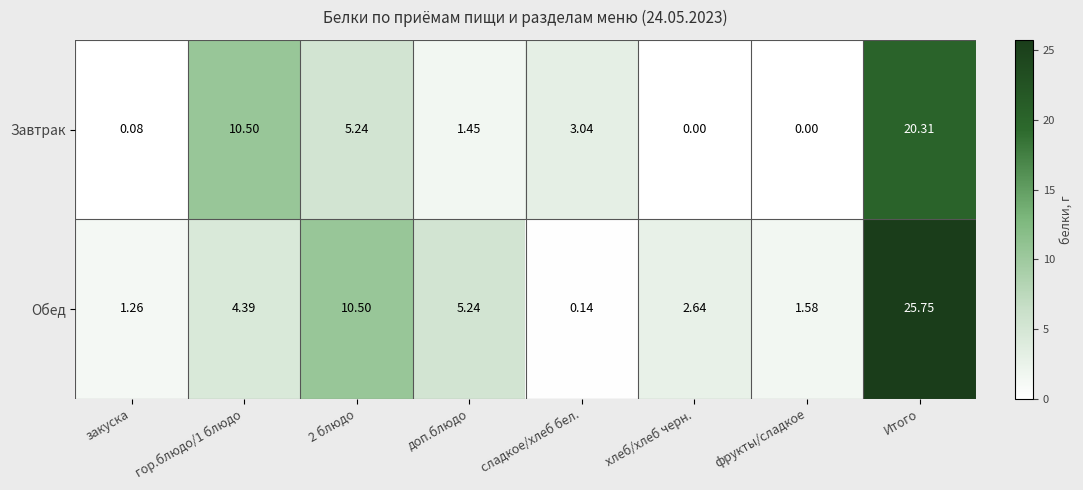

What is the total value across all series at сладкое/хлеб бел.?

3.2